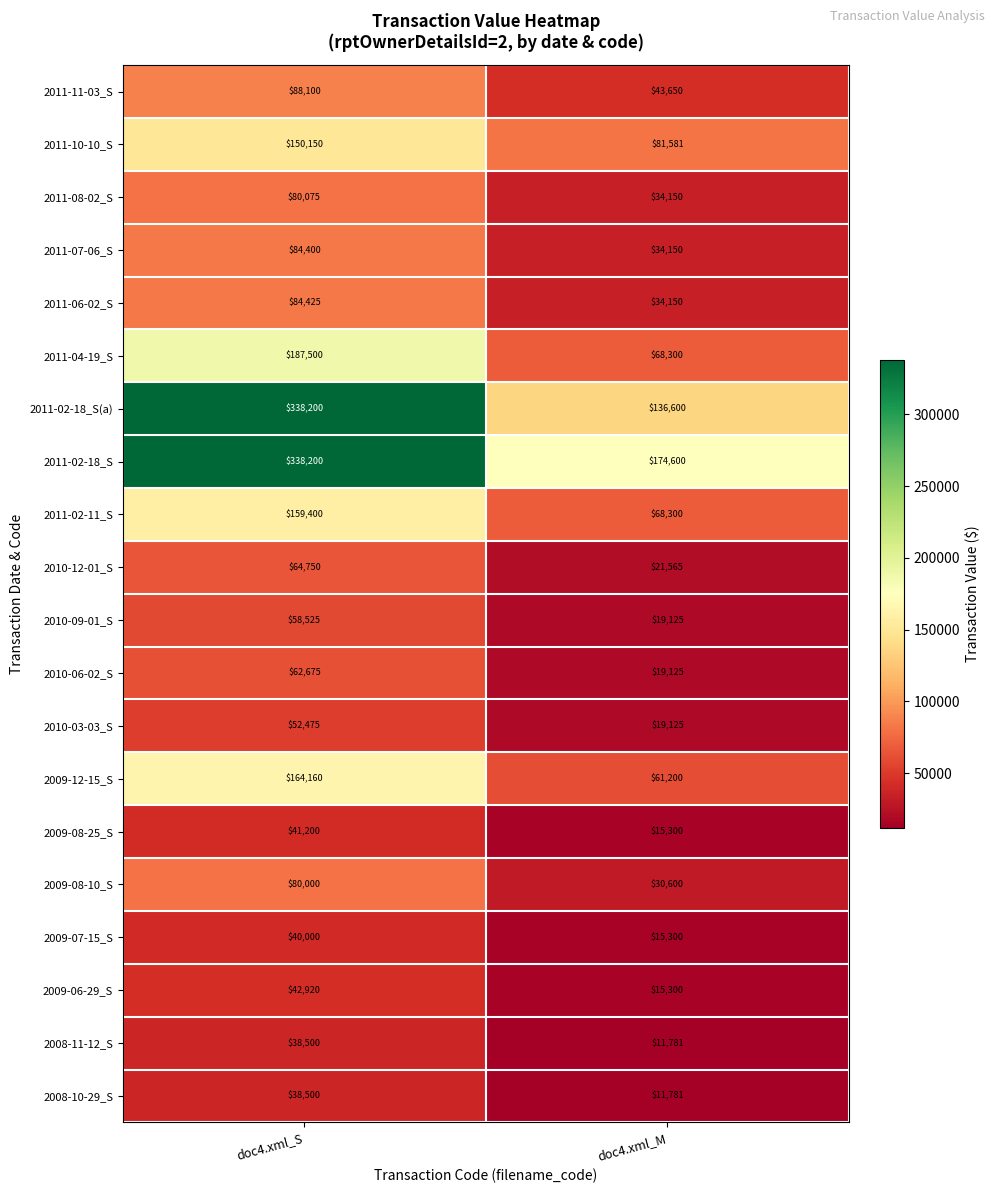

At how many categories does at least one series exceed 232537?

1